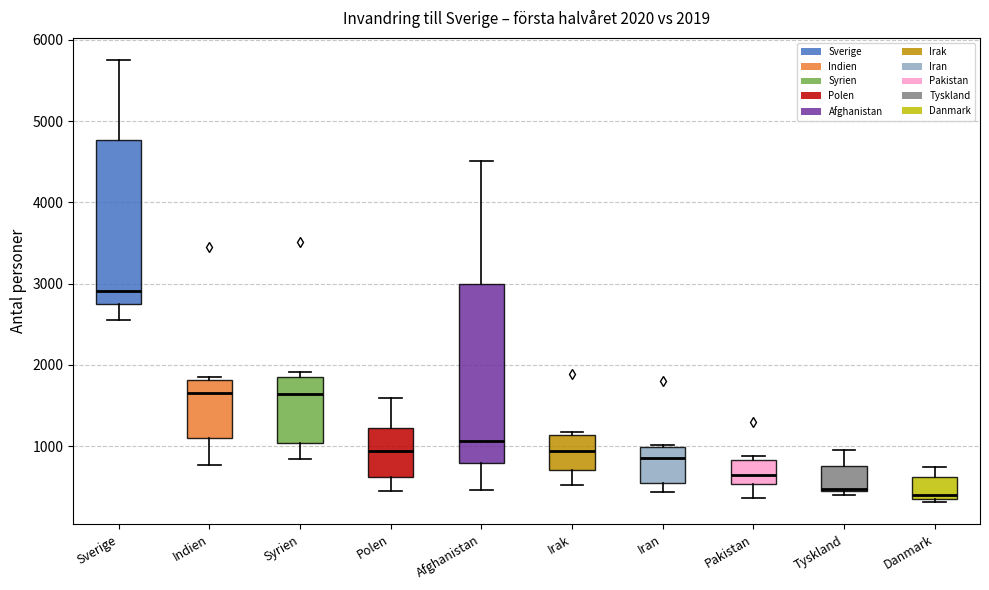

Which box has the highest median line?

Sverige